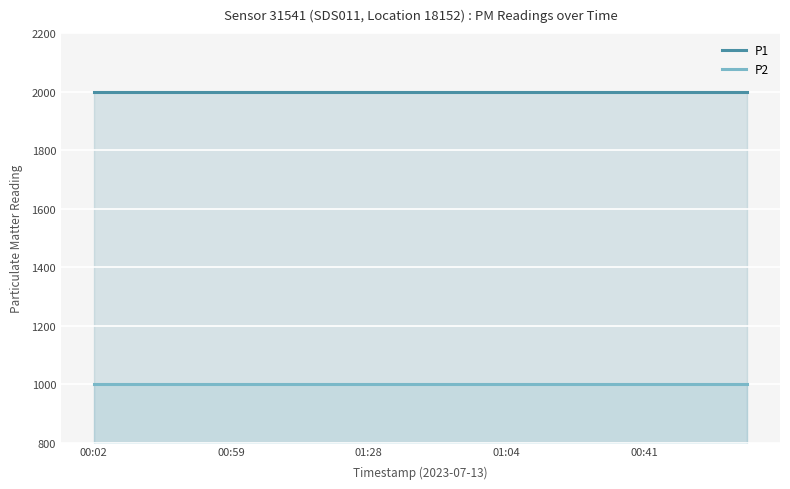

Does the chart display data point markers on the line(s)?

No